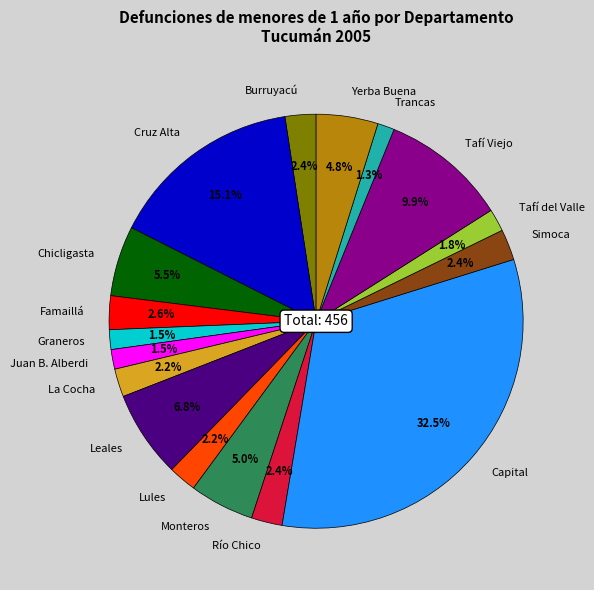

Is there a majority slice in this chart?

No